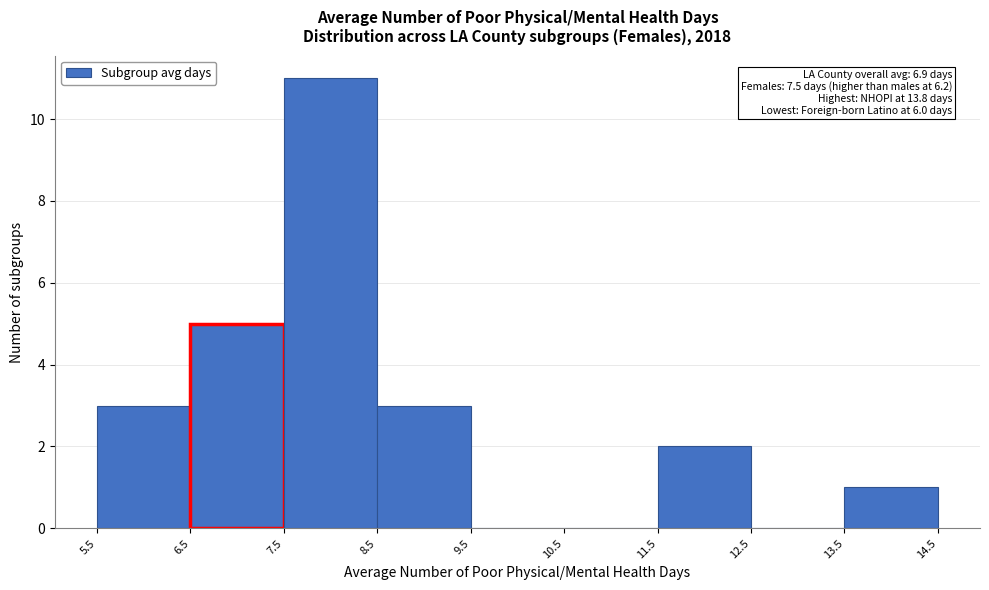

Which range on the x-axis has the tallest bar?

7.5 to 8.5